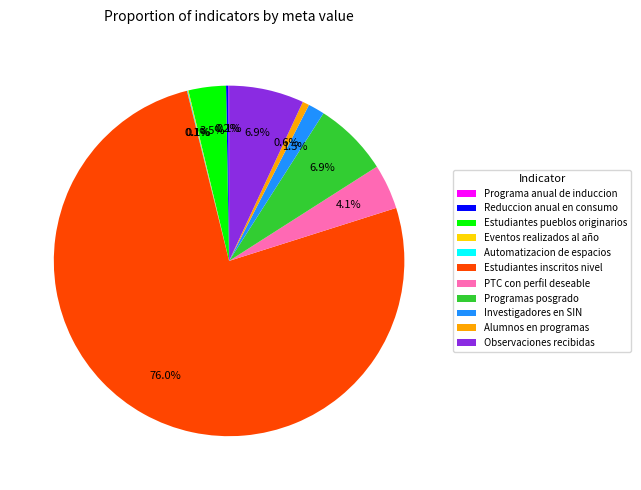

Which has a higher value, Estudiantes pueblos originarios or Programas posgrado?

Programas posgrado